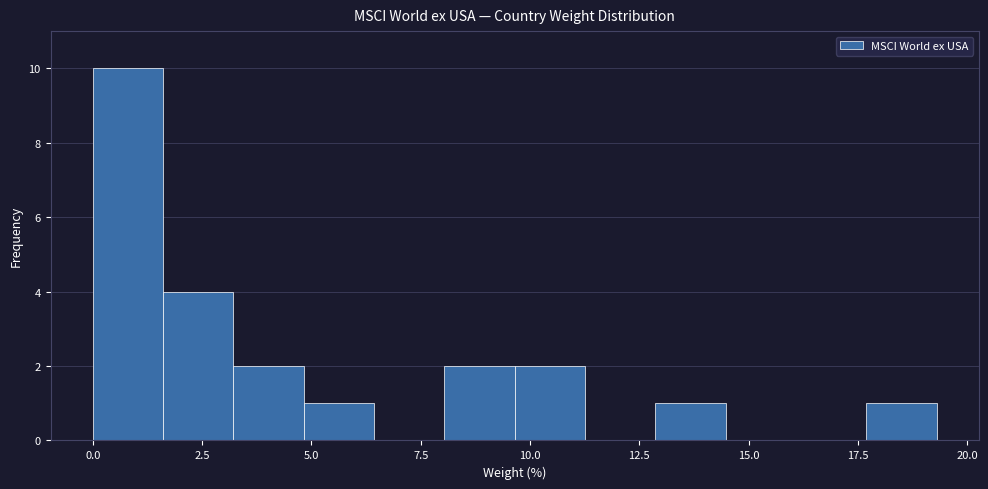

Around what value on the x-axis is the tallest bar? Give the approximate position of its centre, as read against the axis.

1.0